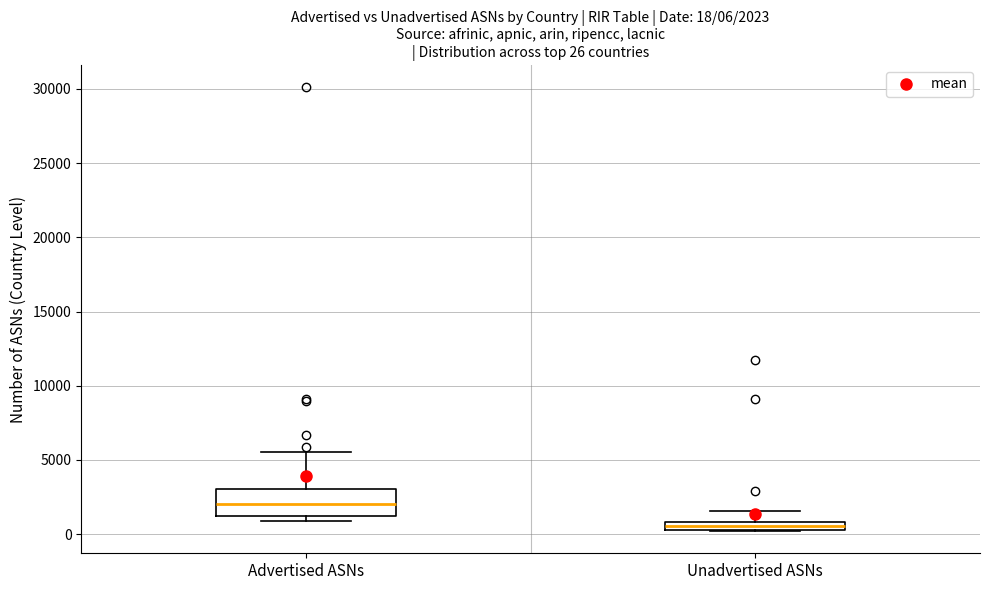

Which box has the highest median line?

Advertised ASNs